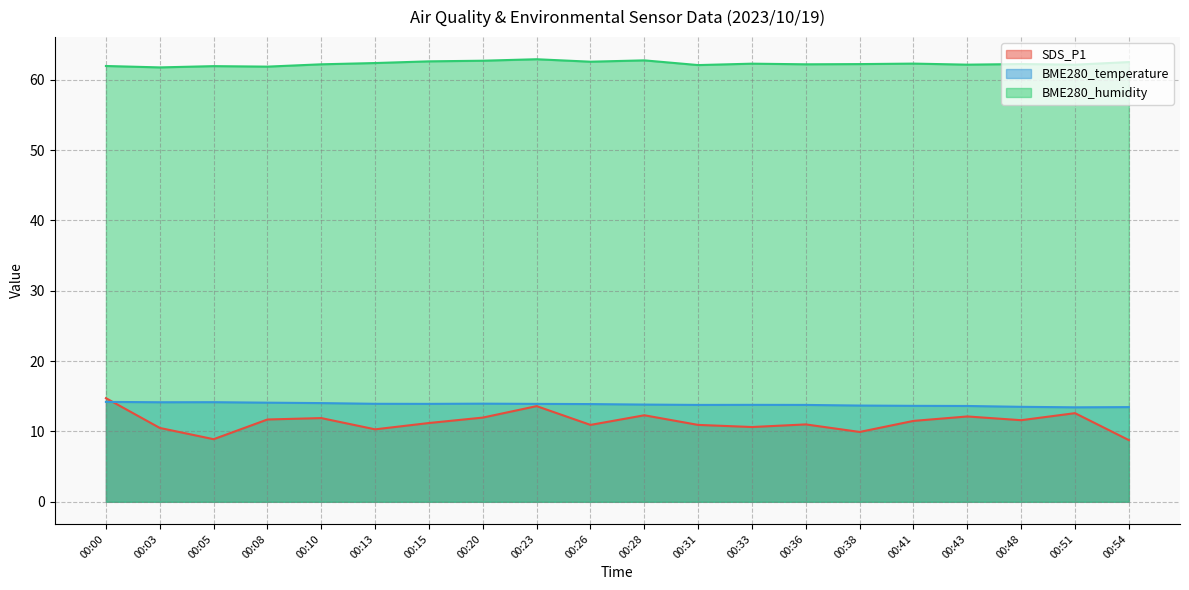

In SDS_P1, how many points are higher than both neighbors (excluding endpoints)?

6